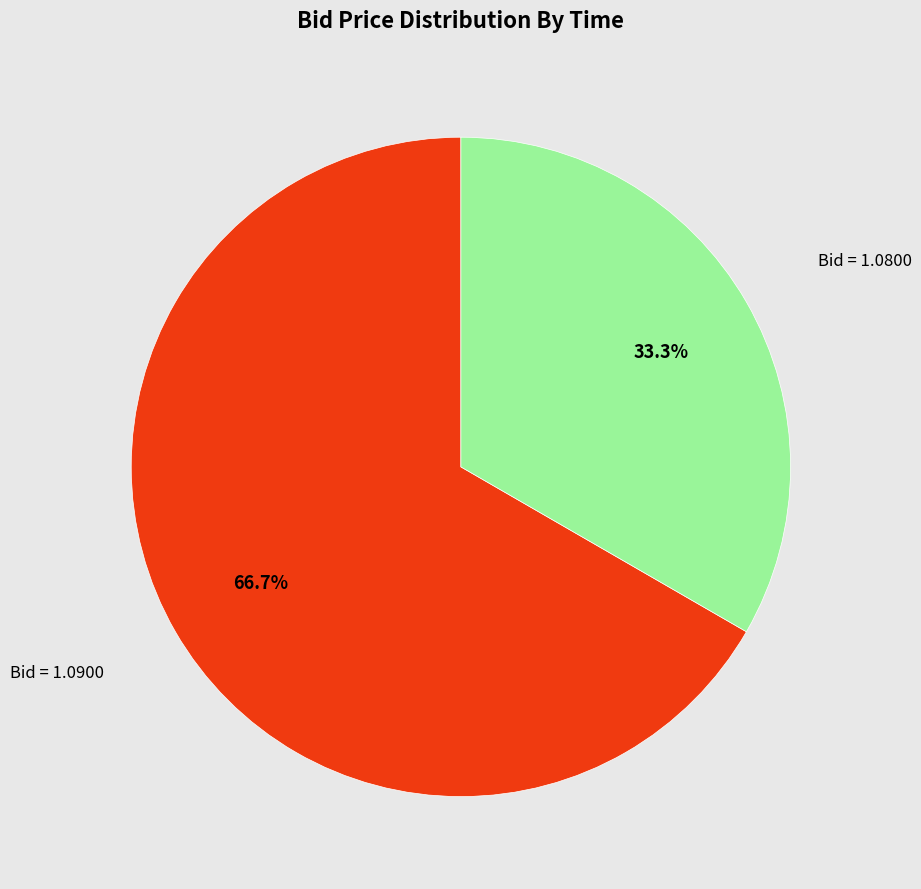

Is there a majority slice in this chart?

Yes